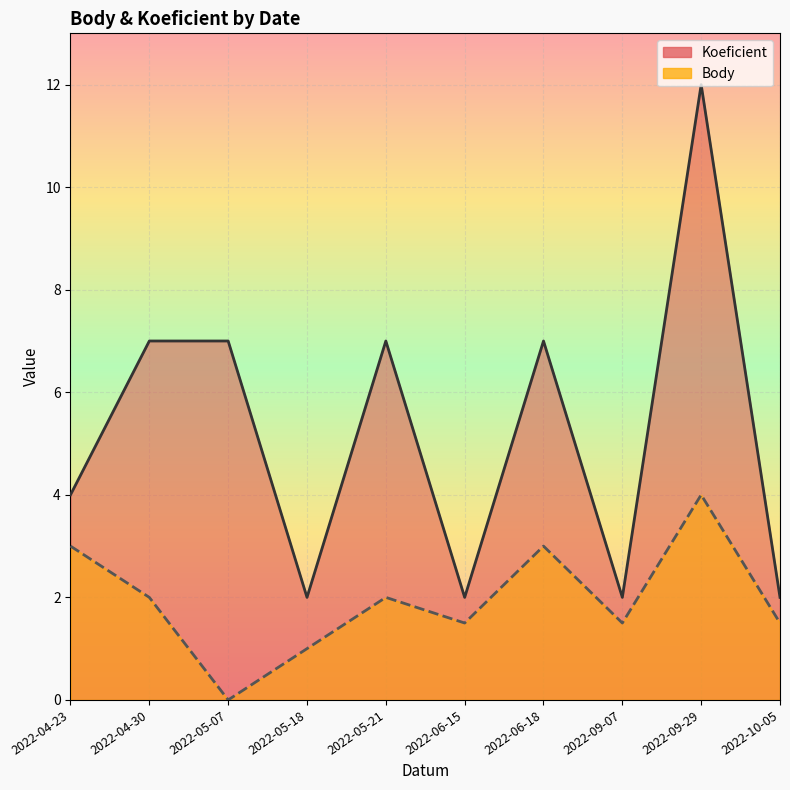

What is the total value across all series at 2022-06-15?

3.5